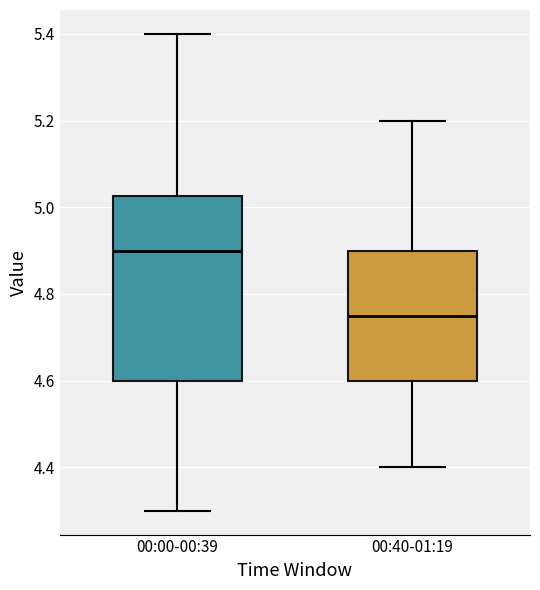

Reading left to right, transcribe this box plot: for each box, give where its median line is, the range the box spans, and where its two whiskers end, as read against the y-axis. The values are not printed on the chart, so give them approximately, as read against the axis.

00:00-00:39: median 4.90, box 4.60 to 5.02, whiskers 4.30 to 5.40
00:40-01:19: median 4.76, box 4.60 to 4.90, whiskers 4.40 to 5.20